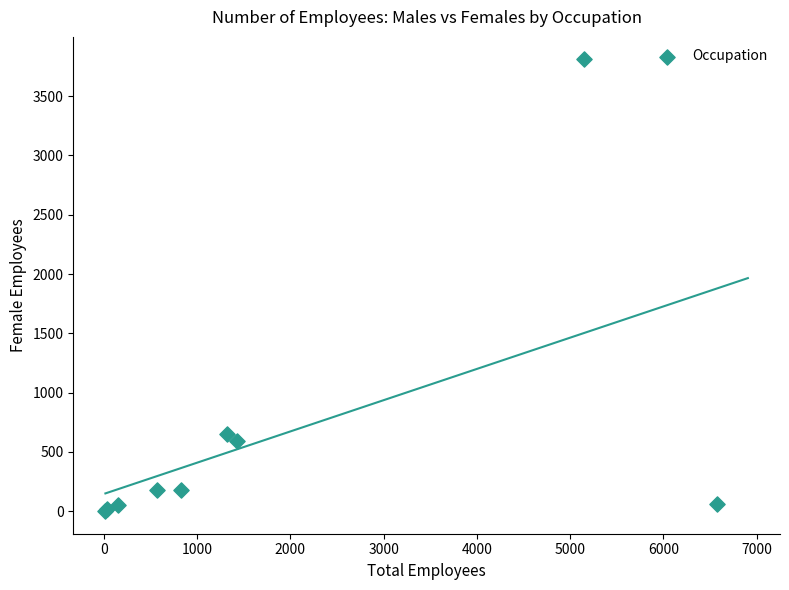

What Y value in the scatter plot is closest to 1905?

655